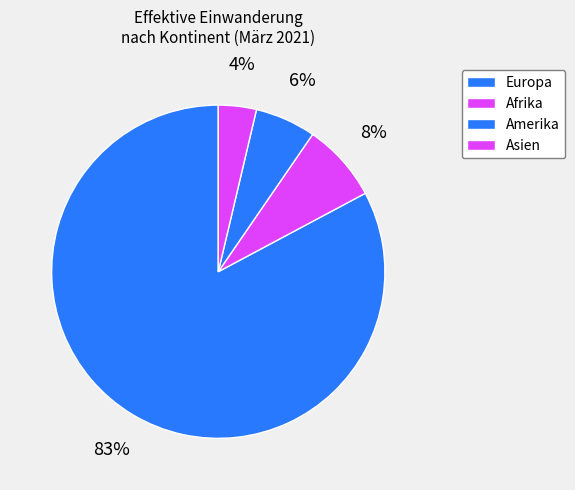

What is the largest slice in the pie chart?

Europa